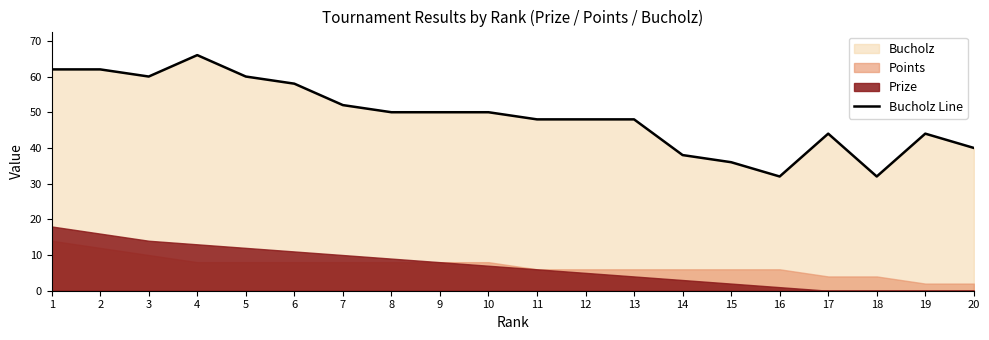

Reading right to left, extract all data points from this chart.

40	44	32	44	32	36	38	48	48	48	50	50	50	52	58	60	66	60	62	62